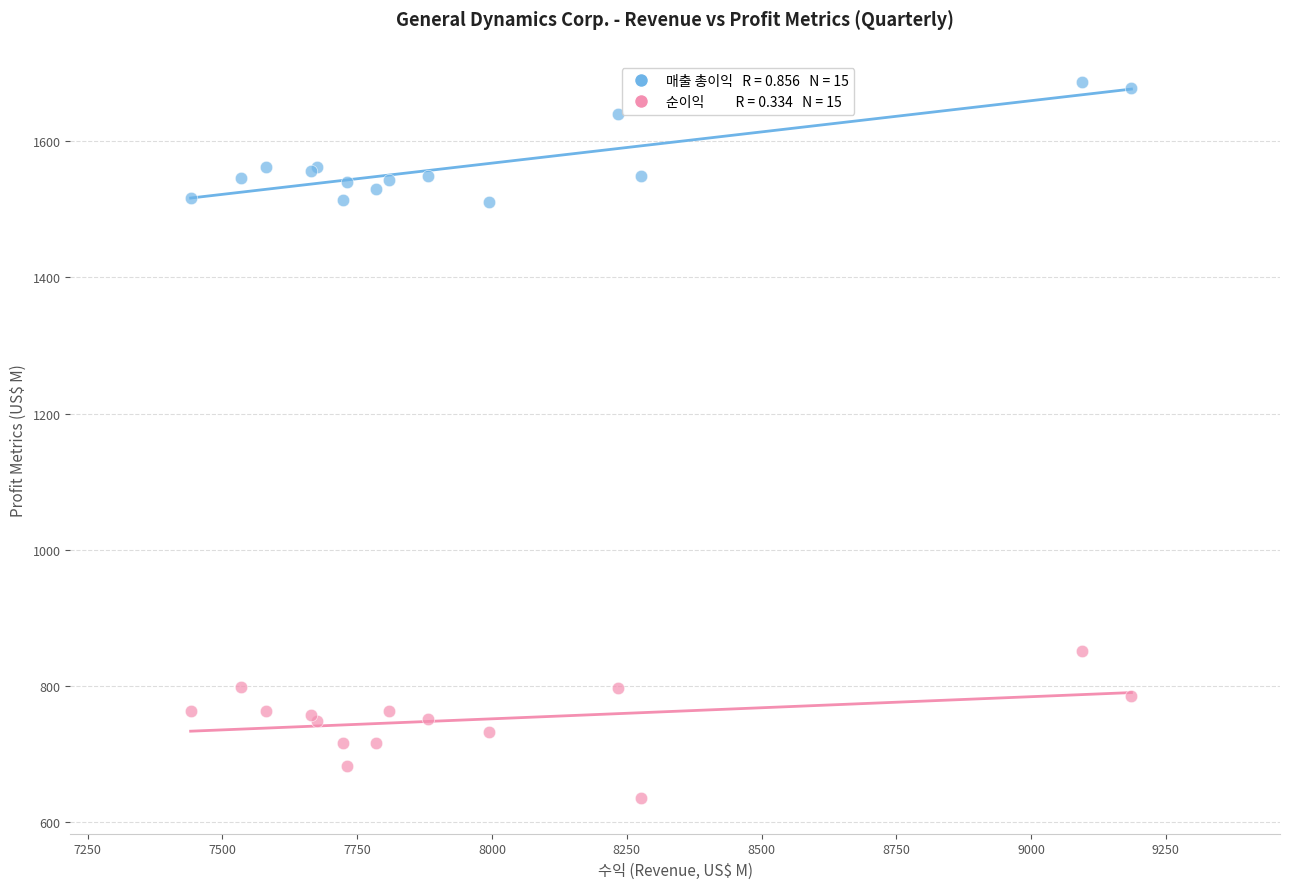

Across all series, what Y value is closest to 1161?

851